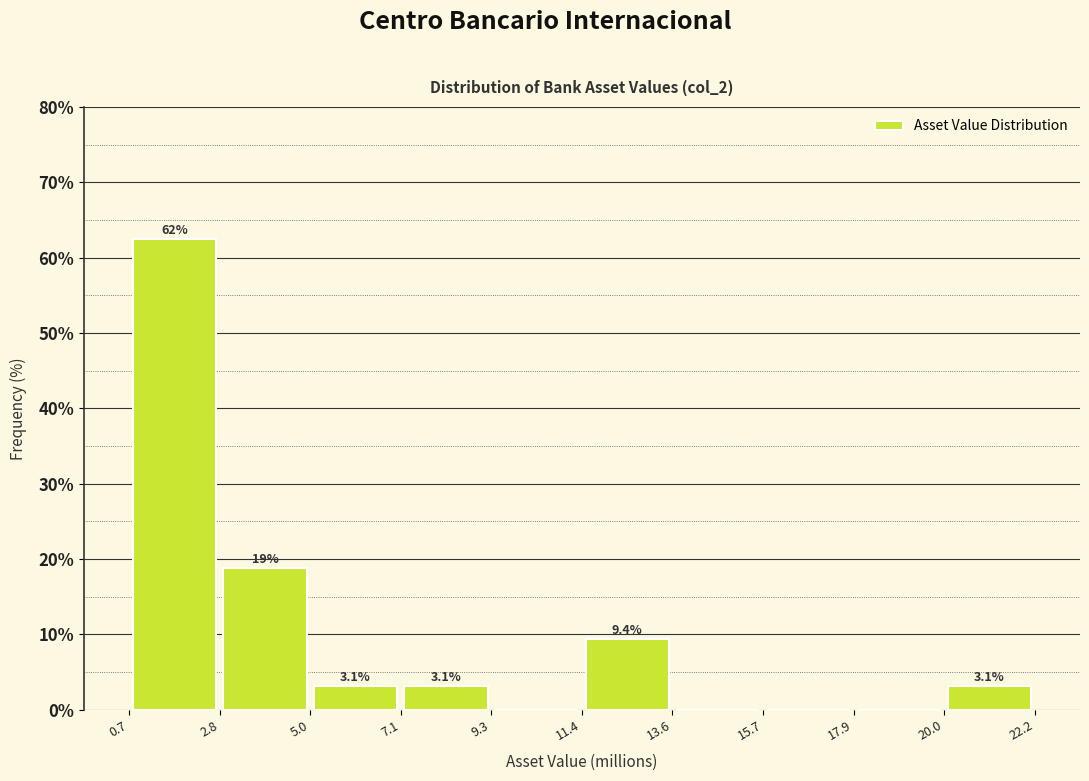

Which range on the x-axis has the tallest bar?

0.7 to 2.8